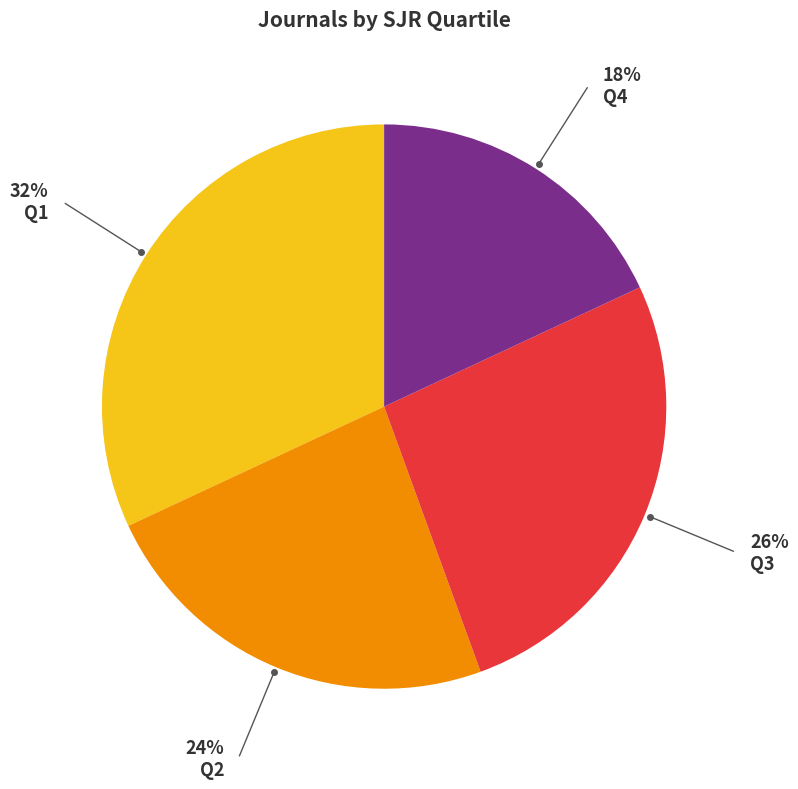

How many segments does this pie chart have?

4